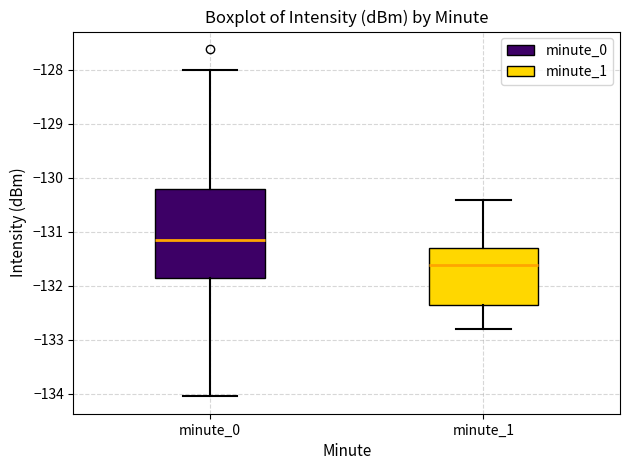

Reading left to right, transcribe this box plot: for each box, give where its median line is, the range the box spans, and where its two whiskers end, as read against the y-axis. The values are not printed on the chart, so give them approximately, as read against the axis.

minute_0: median -131.2, box -131.9 to -130.2, whiskers -134.0 to -128.0
minute_1: median -131.6, box -132.4 to -131.3, whiskers -132.8 to -130.4